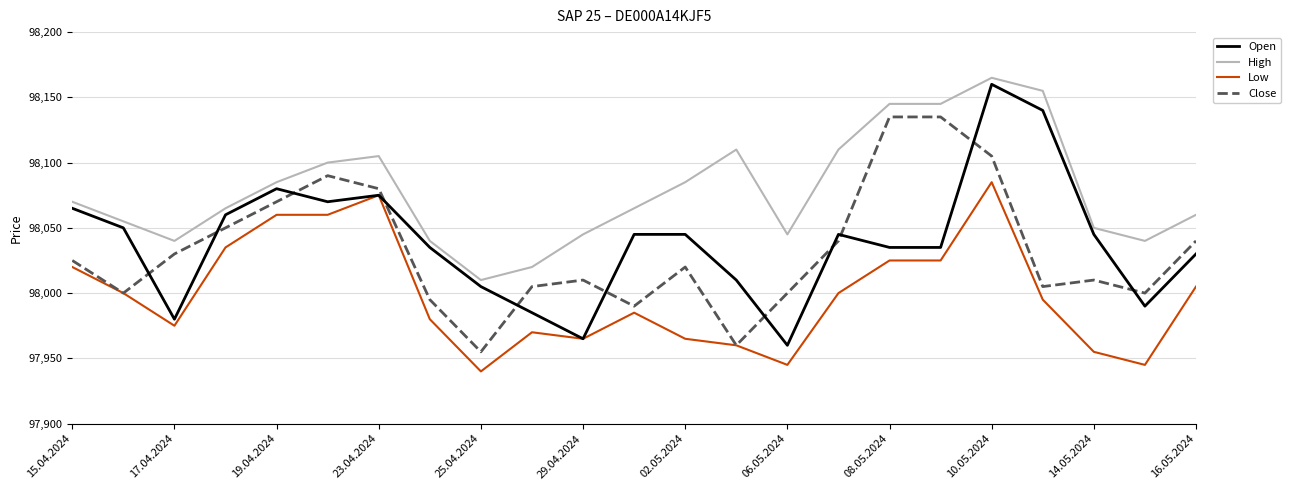

Which series has the widest spread of values?

Open